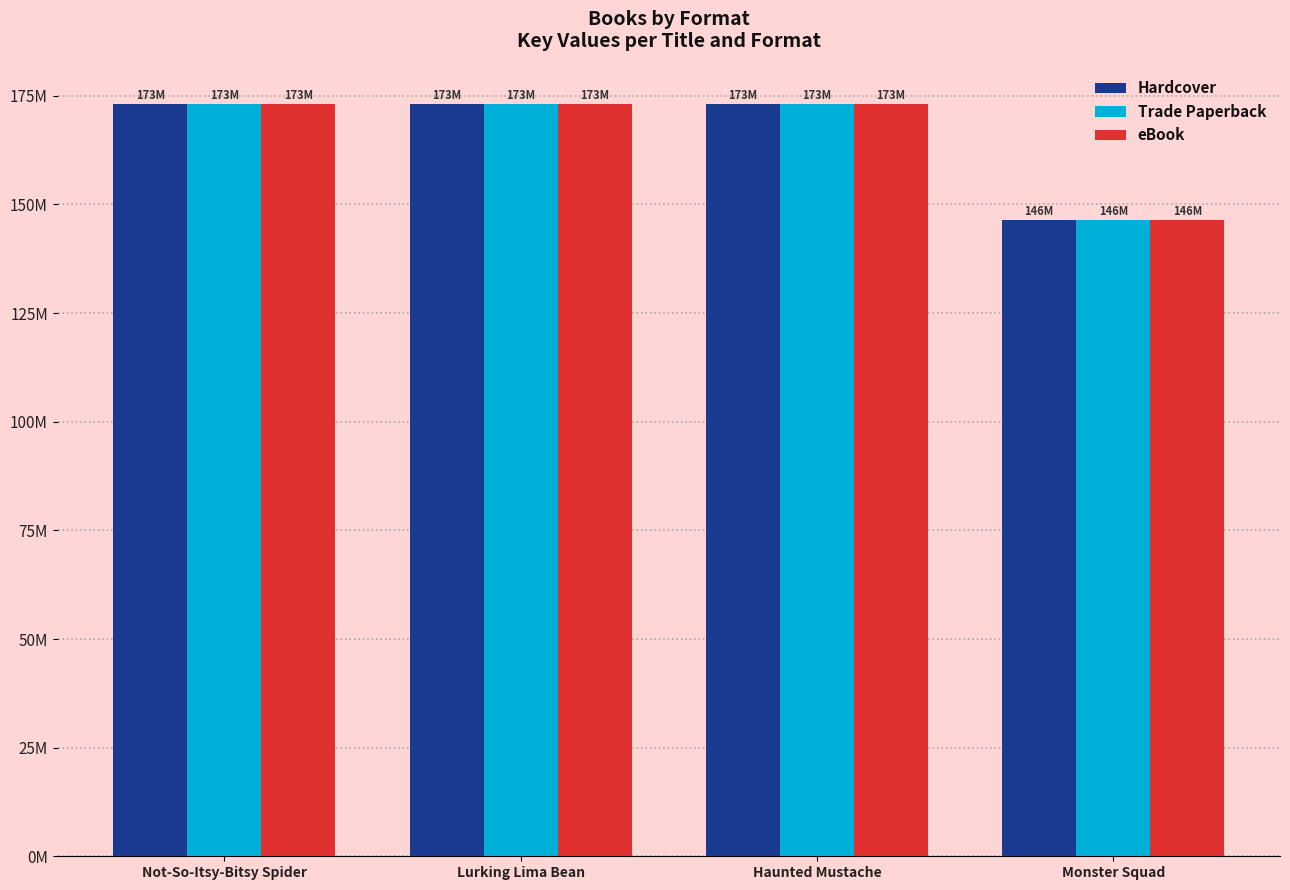

Reading left to right, list all the values displayed in this chart.

Hardcover: 173103888	173102493	173099778	146386051
Trade Paperback: 173103888	173102493	173099778	146386051
eBook: 173103888	173102493	173099778	146386051